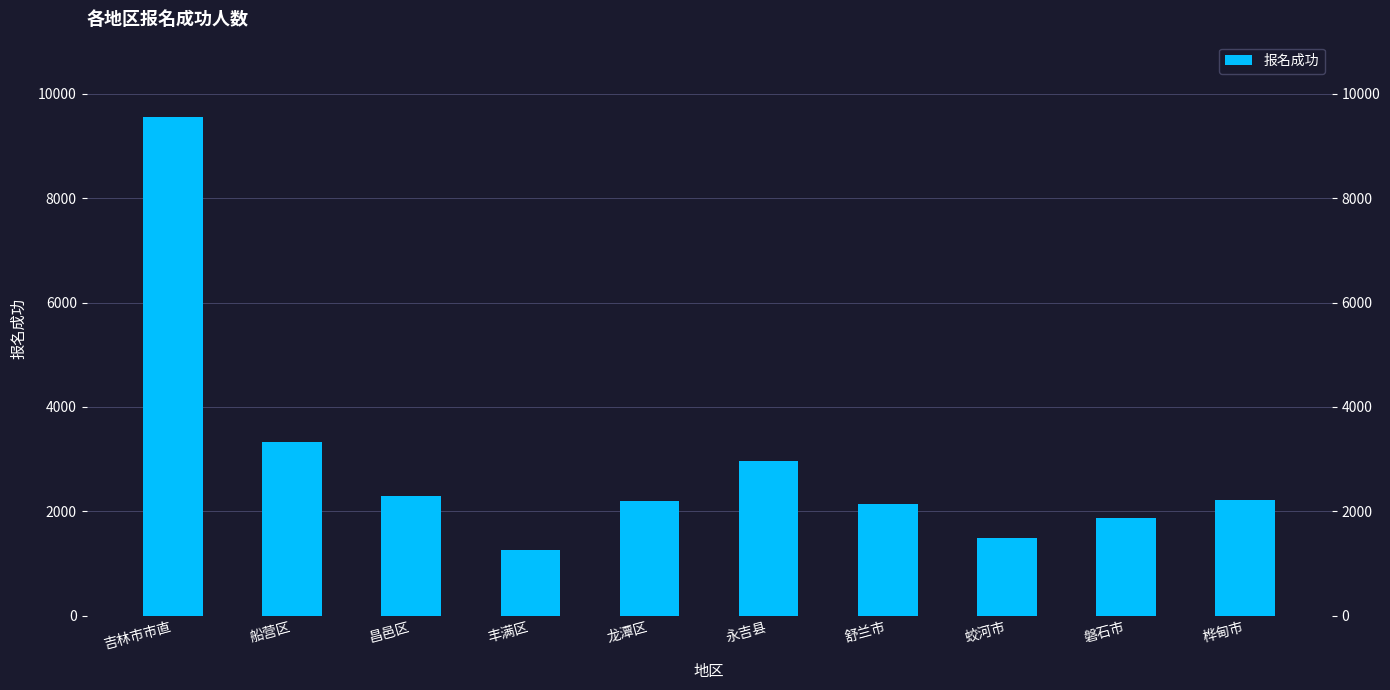

Reading right to left, transcribe all the data shown in this chart.

2224	1870	1486	2140	2961	2189	1250	2295	3337	9568